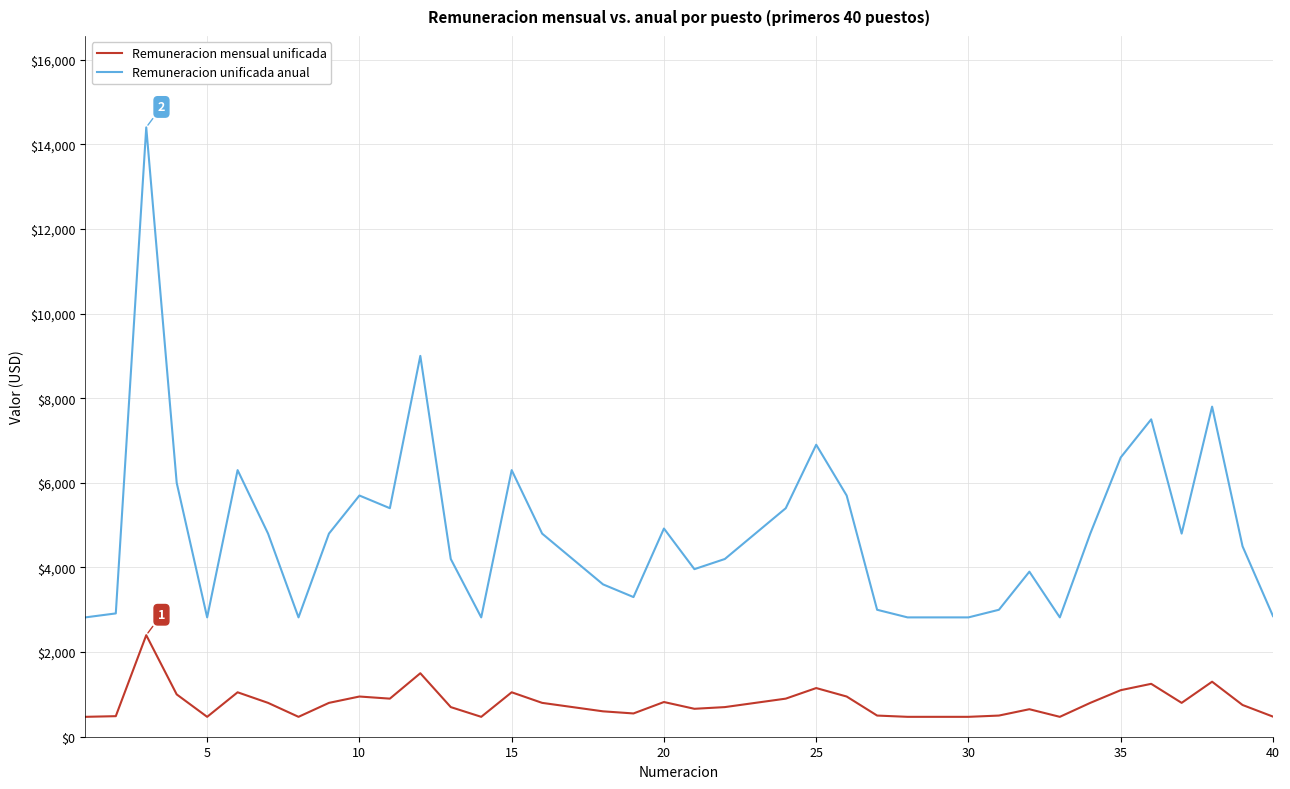

Which series has the largest range (max minus min)?

Remuneracion unificada anual